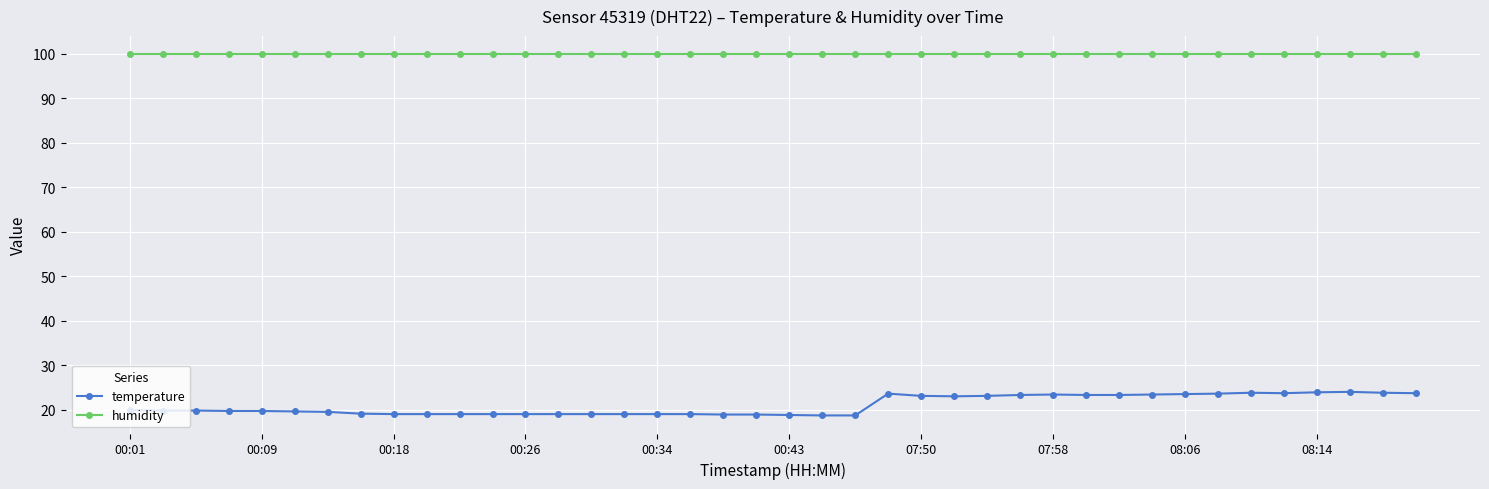

Does the chart have visible grid lines?

Yes